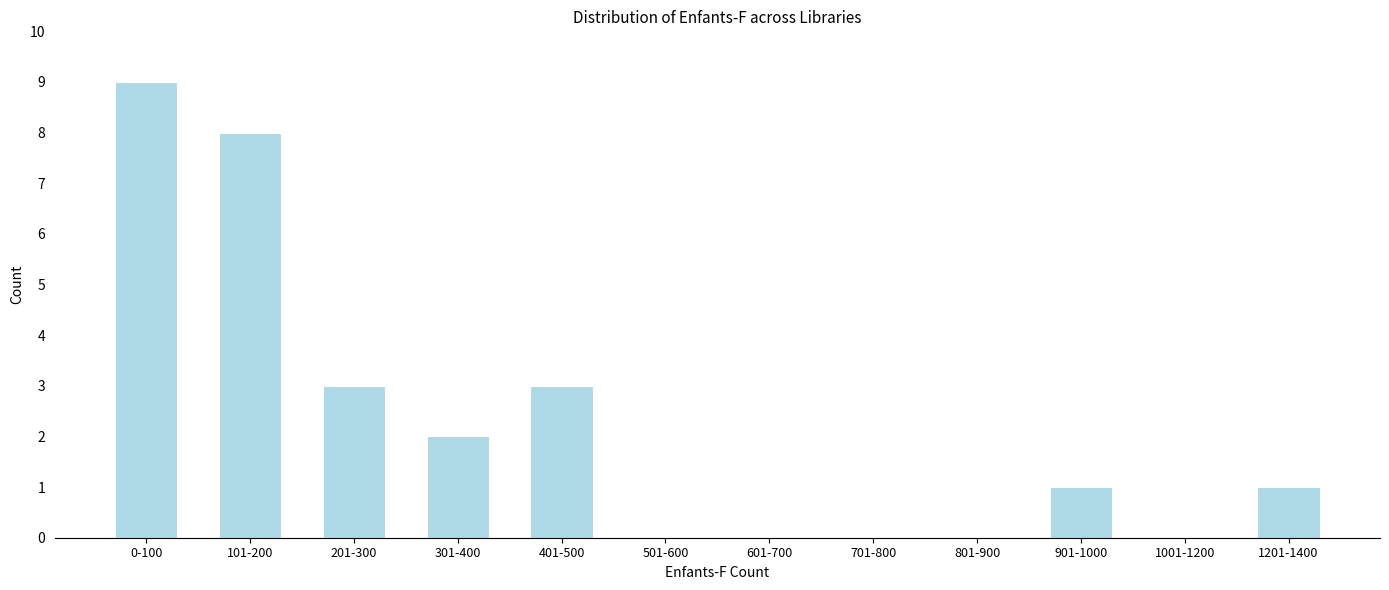

Reading left to right, list all the values displayed in this chart.

0-100=9	101-200=8	201-300=3	301-400=2	401-500=3	501-600=0	601-700=0	701-800=0	801-900=0	901-1000=1	1001-1200=0	1201-1400=1